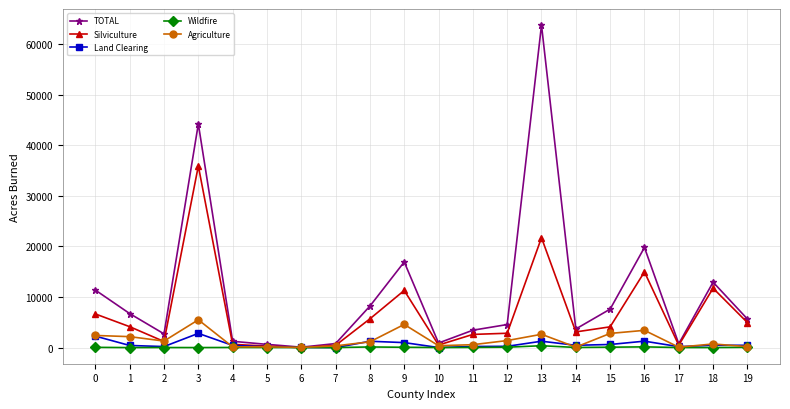

What is the maximum value shown in the chart?

63764.3